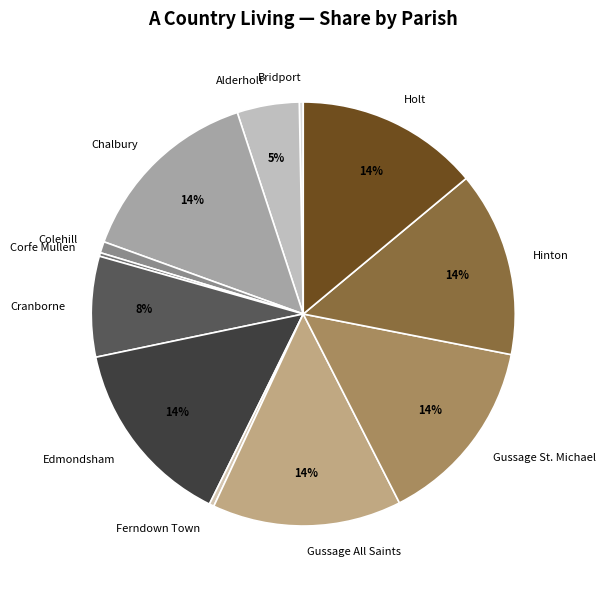

The Edmondsham slice represents 14% of the pie. True or false?

True